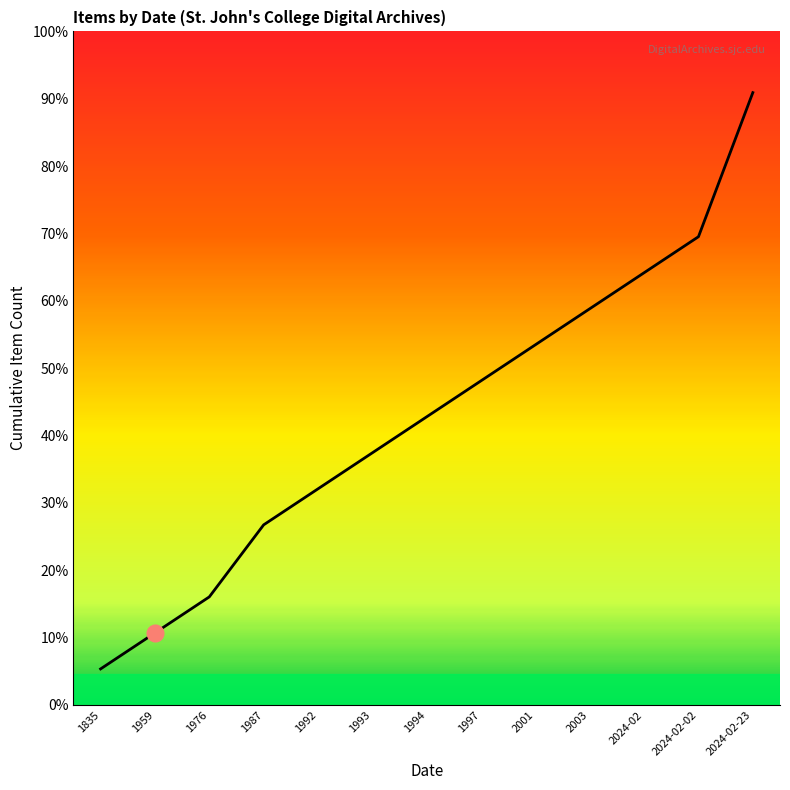

List the labels in order of value, largest first.

2024-02-23, 2024-02-02, 2024-02, 2003, 2001, 1997, 1994, 1993, 1992, 1987, 1976, 1959, 1835